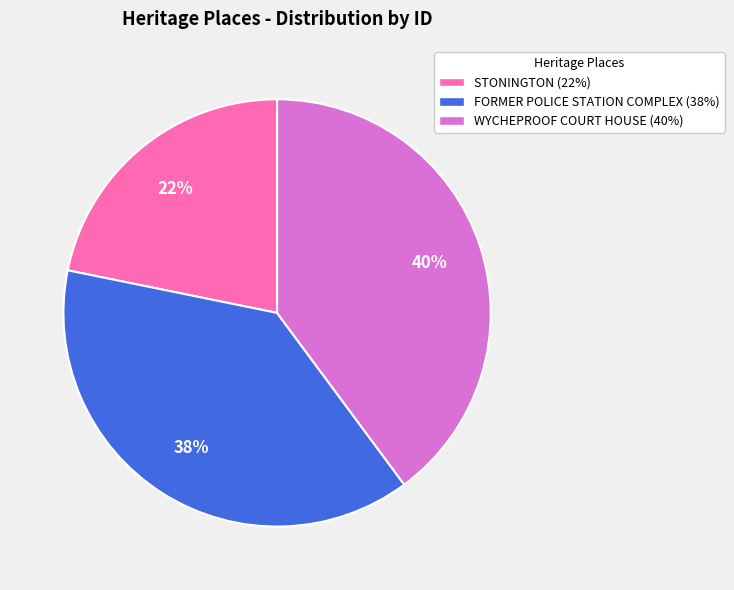

Does any single category account for the majority?

No